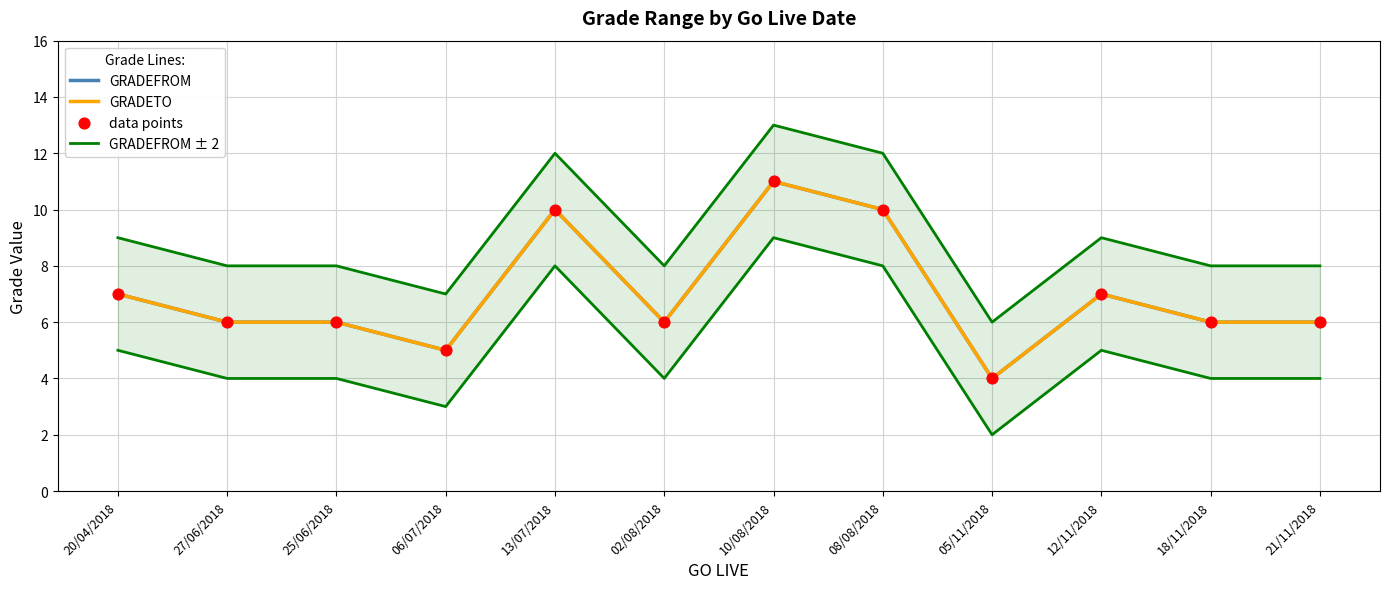

Which series has the largest total across all categories?

GRADEFROM ± 2